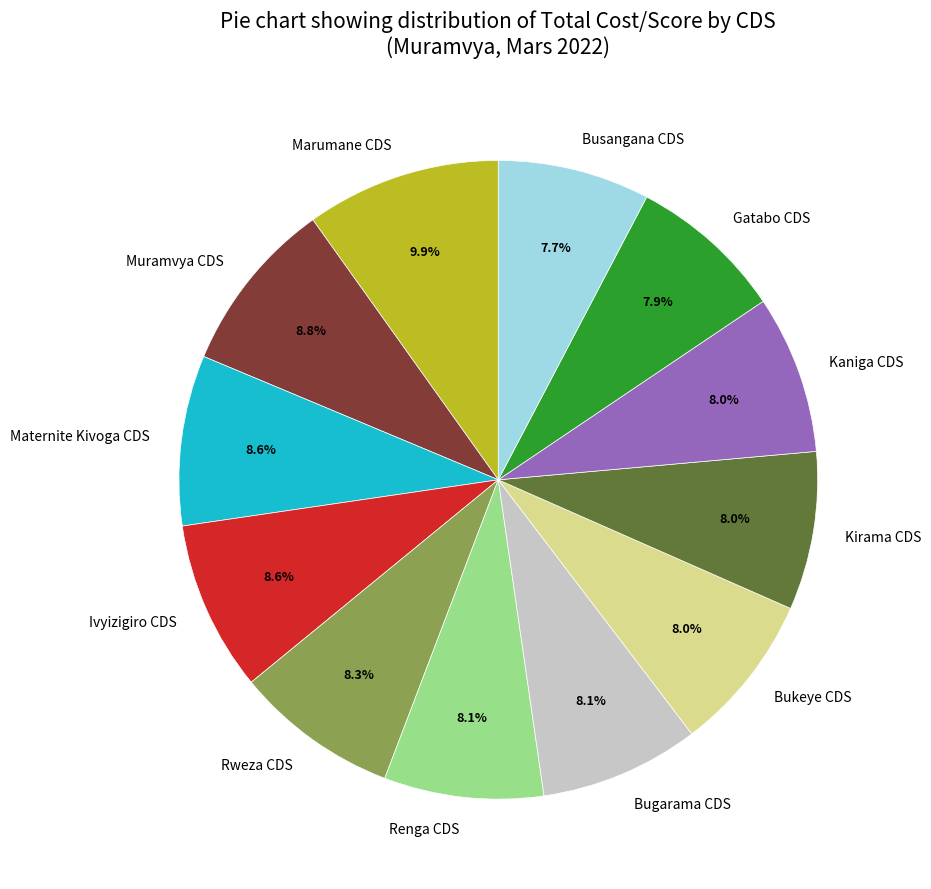

How much of the chart is everything except Muramvya CDS?

91.2%